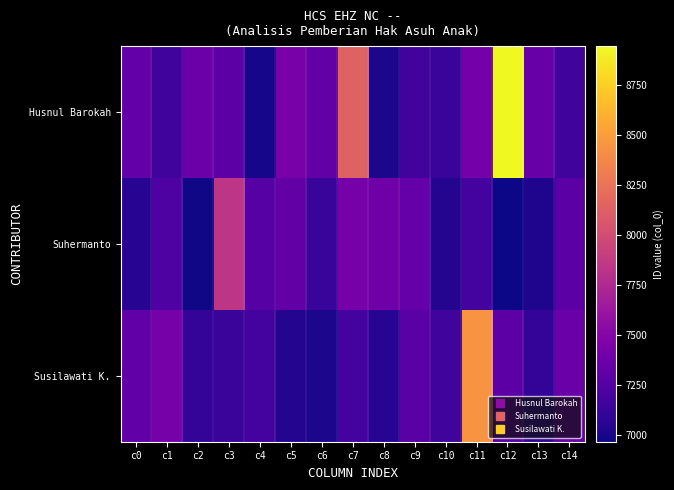

Reading left to right, extract all data points from this chart.

Husnul Barokah: c0=7332.0	c1=7164.4	c2=7374.3	c3=7293.7	c4=6992.1	c5=7432.8	c6=7325.6	c7=8145.0	c8=7009.1	c9=7170.2	c10=7130.4	c11=7408.4	c12=8945.0	c13=7356.4	c14=7166.7
Suhermanto: c0=7058.6	c1=7222.3	c2=6976.9	c3=7845.0	c4=7260.8	c5=7324.0	c6=7122.3	c7=7430.3	c8=7391.6	c9=7334.2	c10=7042.3	c11=7178.4	c12=6966.9	c13=7022.1	c14=7286.5
Susilawati K.: c0=7317.4	c1=7428.8	c2=7107.9	c3=7130.2	c4=7179.8	c5=7039.7	c6=7010.0	c7=7182.9	c8=7058.5	c9=7279.9	c10=7163.6	c11=8445.0	c12=7295.1	c13=7101.2	c14=7361.1